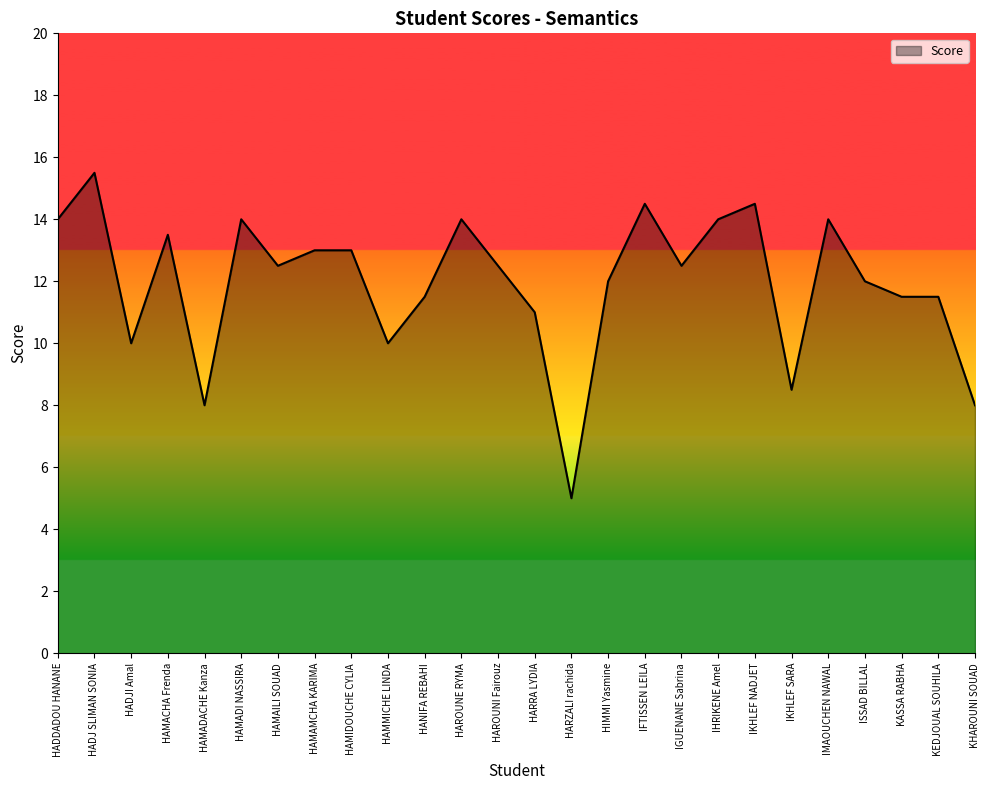

Does the chart display data point markers on the line(s)?

No